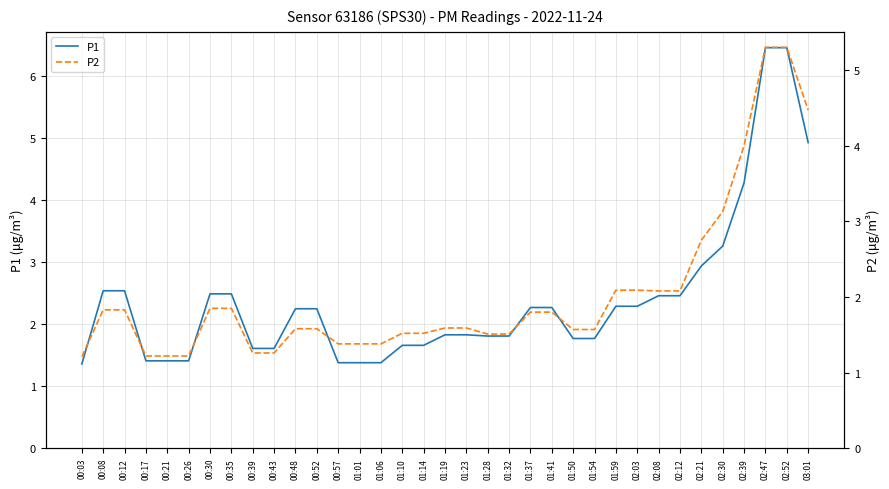

What position from the right is 03:01?

1